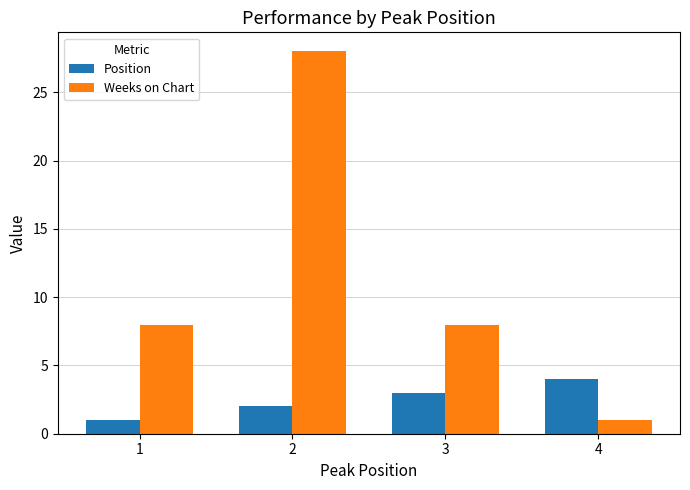

Count the number of data series in this chart.

2